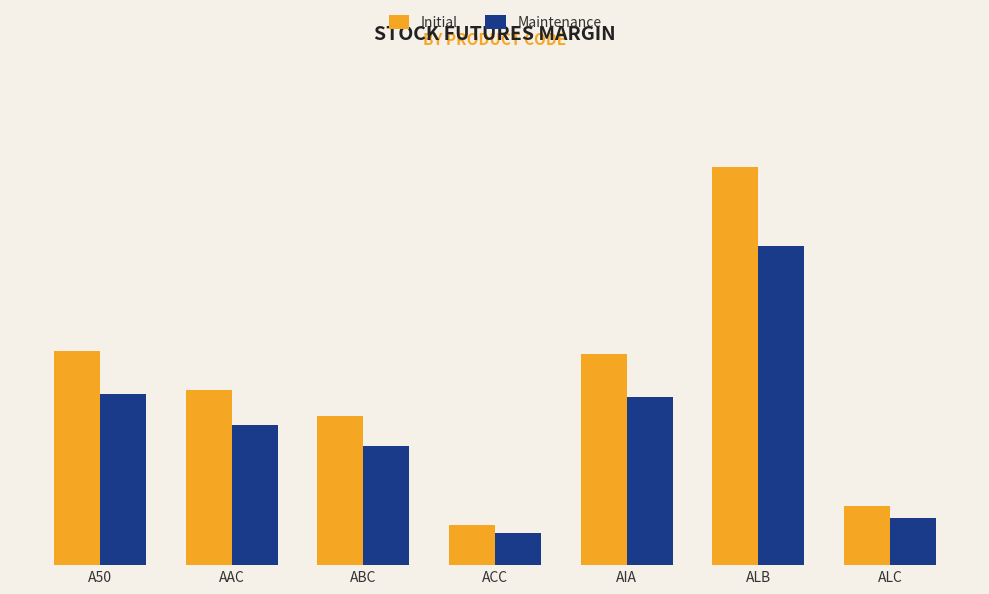

What is the difference between the second highest and minimum values in the Maintenance series?

2844